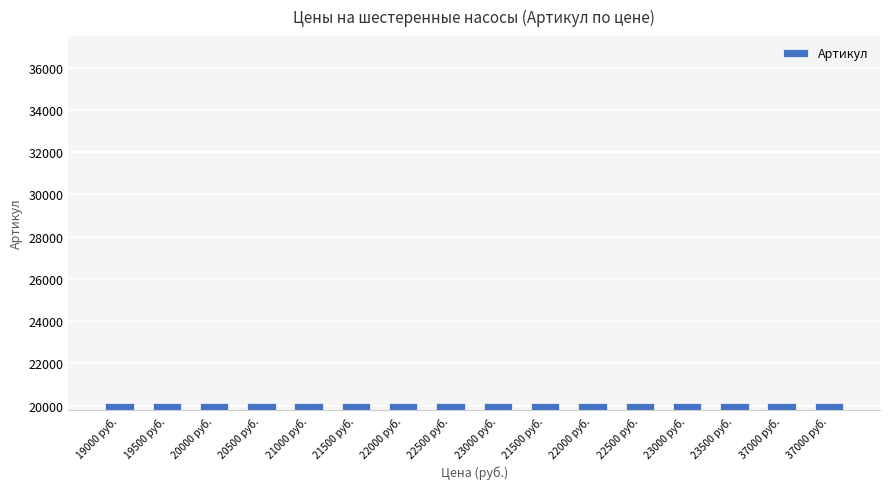

How many distinct data groups are displayed?

1